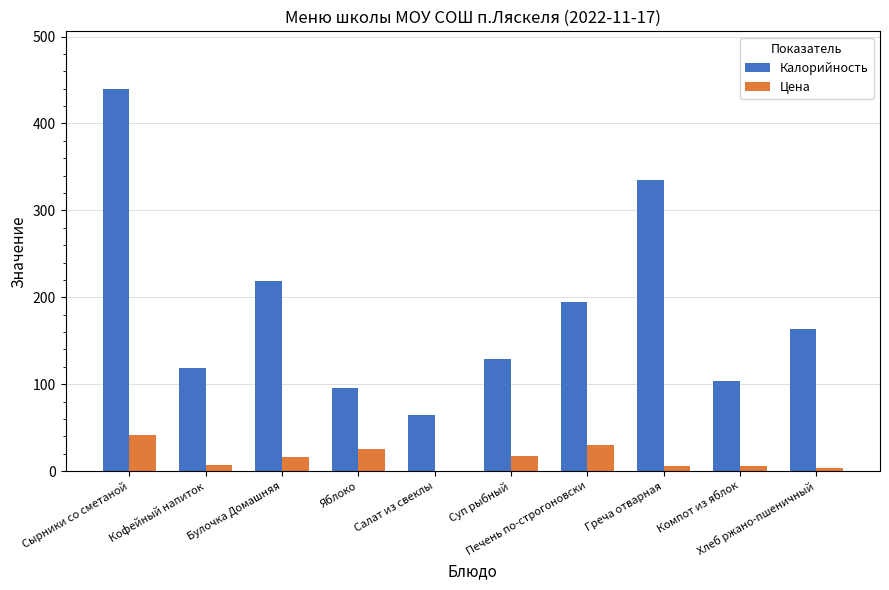

Are the bars horizontal?

No